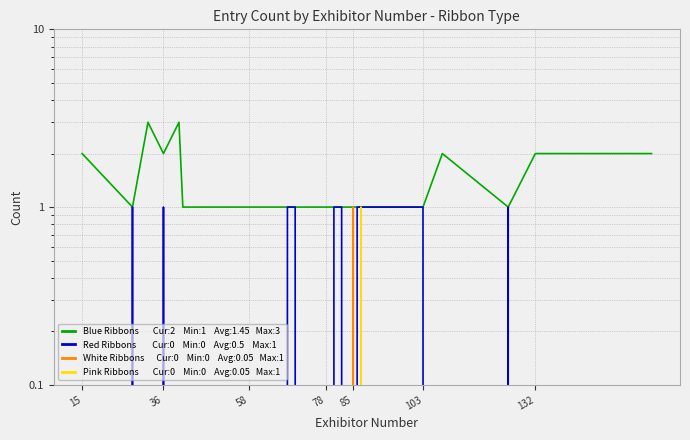

Which series has the widest spread of values?

Blue Ribbons